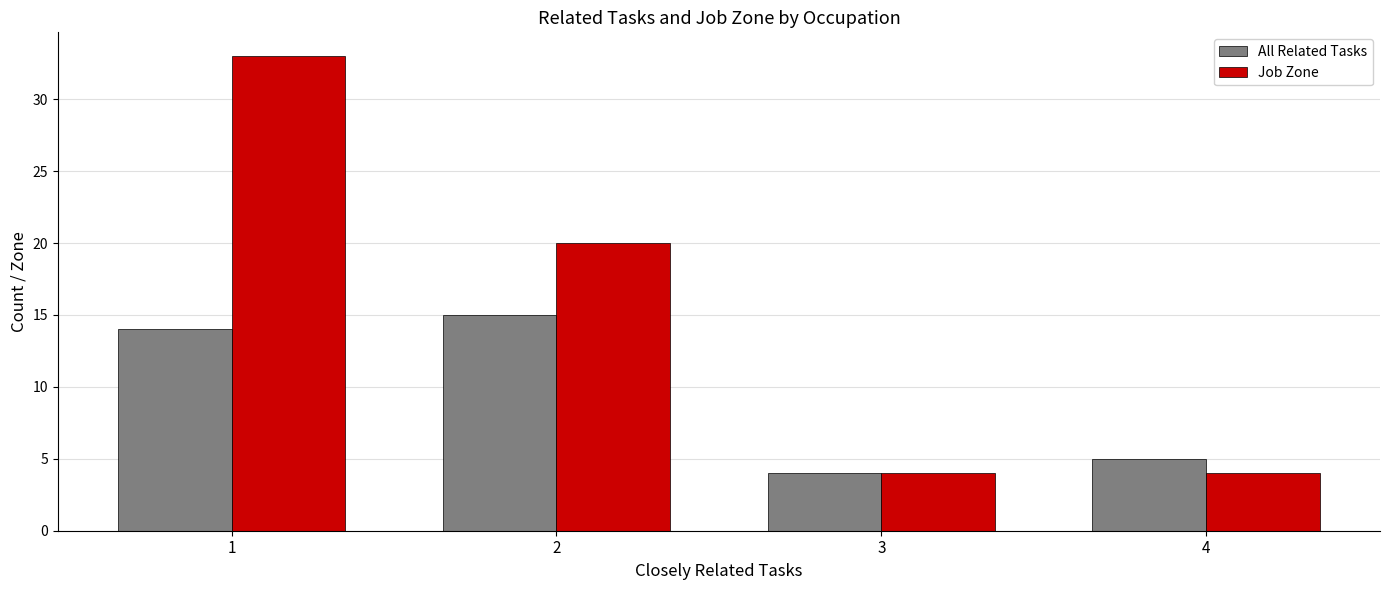

Count the number of categories in the chart.

4